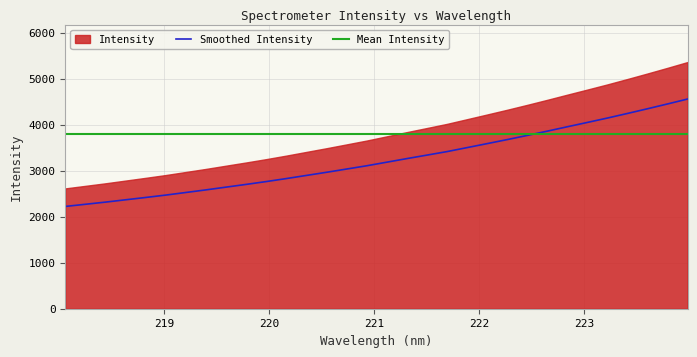

True or false: there are more than 0 points higher than both neighbors.

False